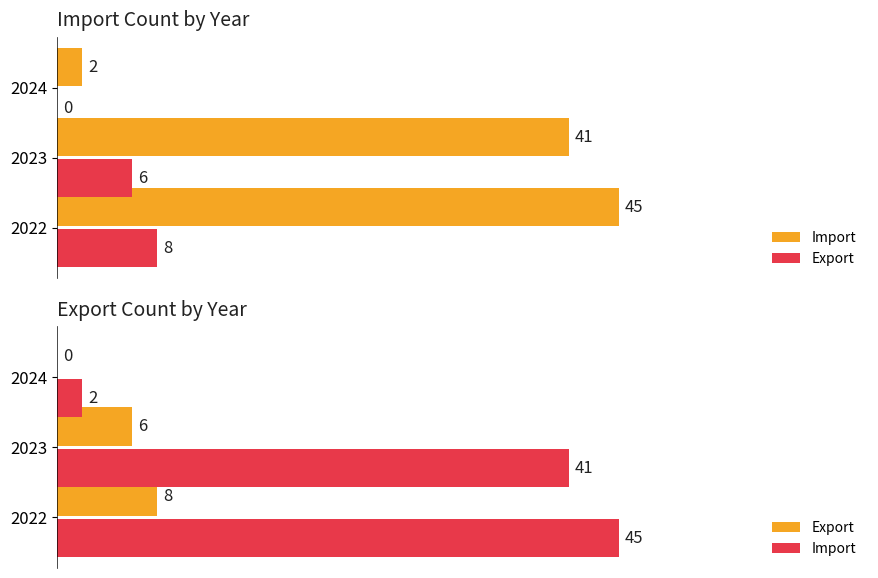

Which series has the widest spread of values?

Import